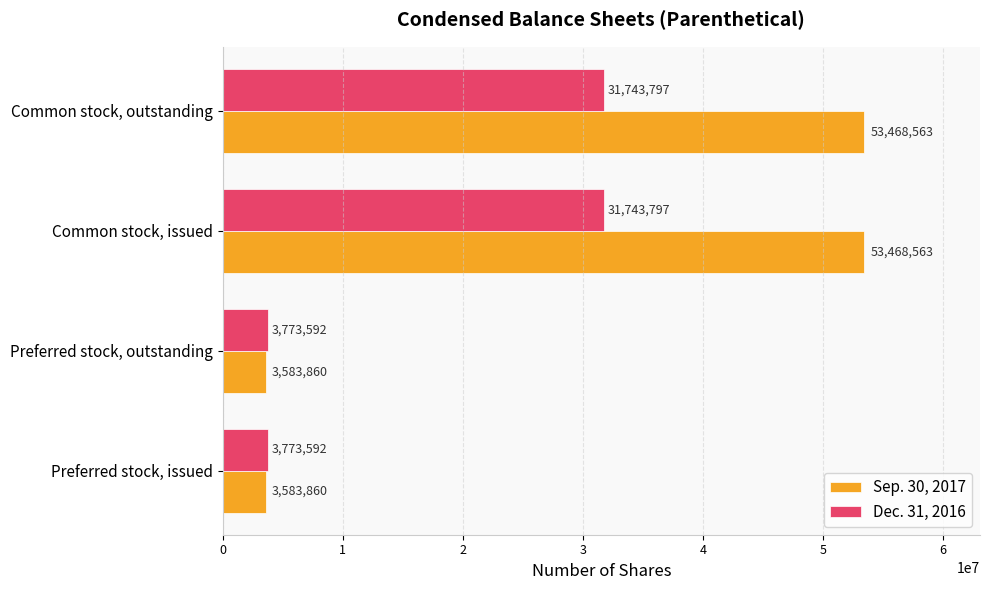

True or false: Sep. 30, 2017 has a value of 53468563 at Common stock, issued.

True